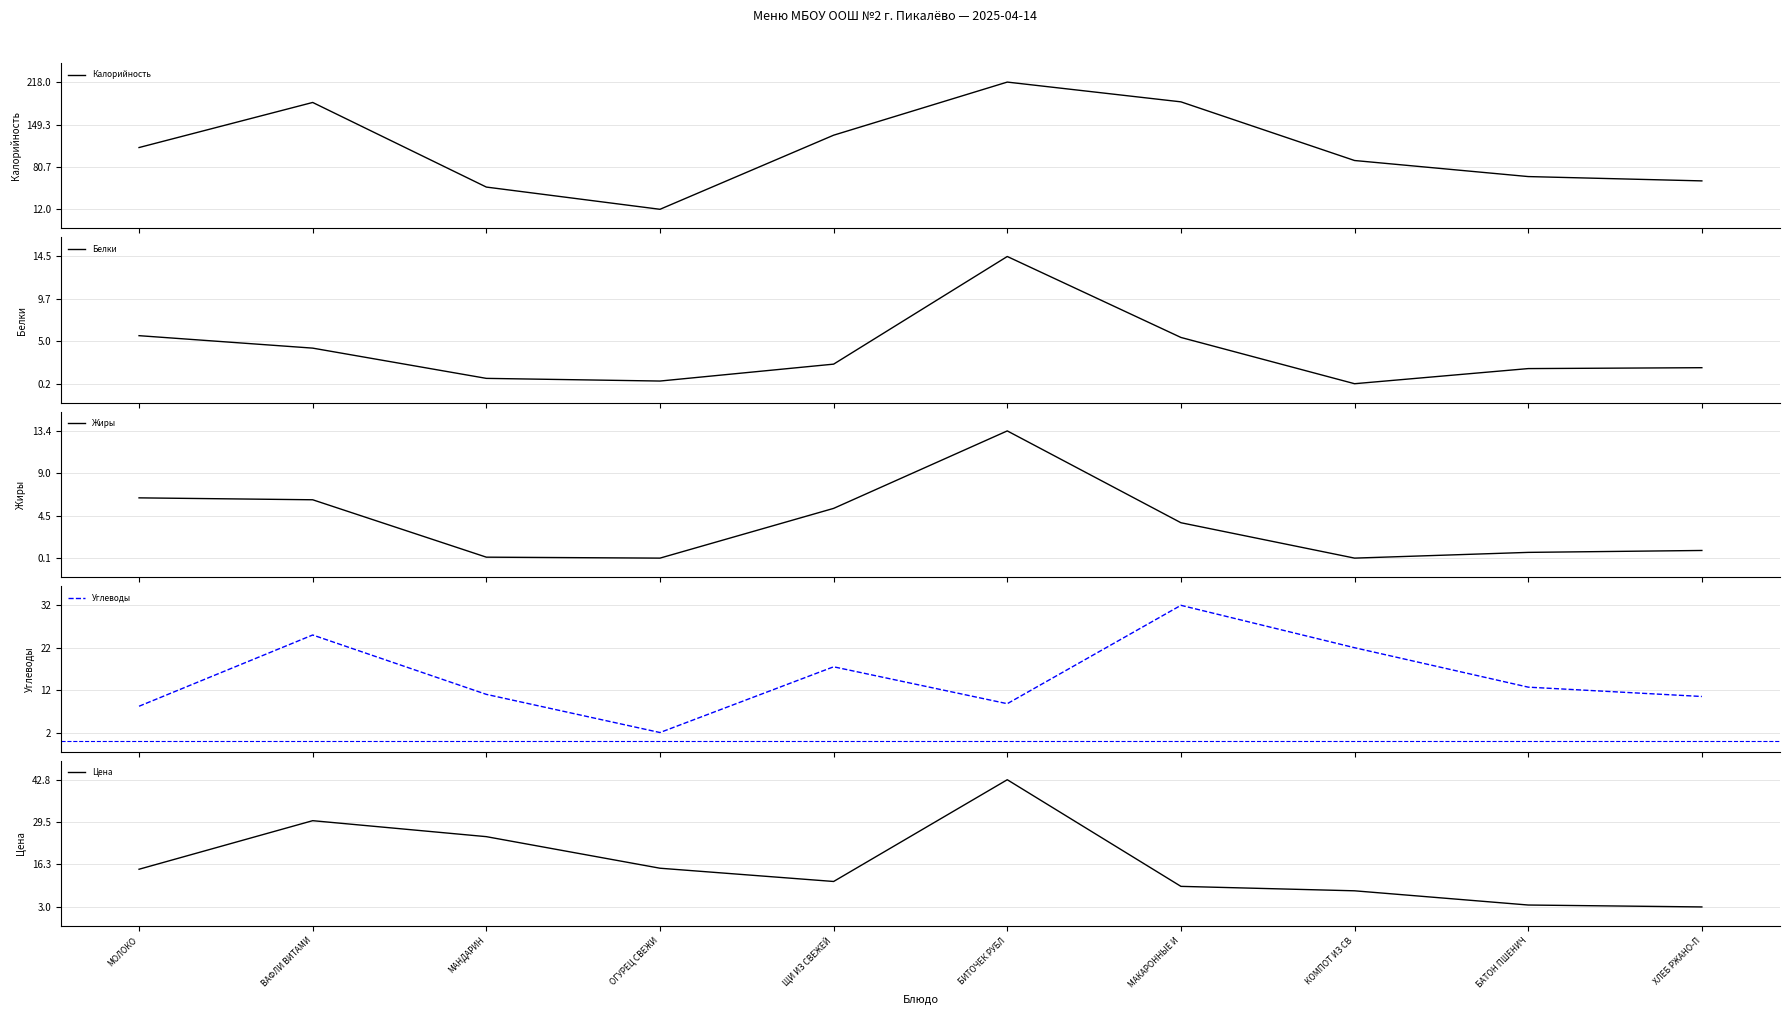

Reading left to right, list all the values displayed in this chart.

Калорийность: 112.0	185.0	48.0	12.0	132.0	218.0	186.0	91.0	65.0	58.0
Белки: 5.6	4.2	0.8	0.5	2.4	14.5	5.4	0.2	1.9	2.0
Жиры: 6.4	6.2	0.2	0.1	5.3	13.4	3.8	0.1	0.7	0.9
Углеводы: 8.2	25.0	11.0	2.0	17.5	8.8	32.0	22.0	12.7	10.5
Цена: 14.8	30.0	25.0	15.1	11.0	42.8	9.4	8.1	3.6	3.0